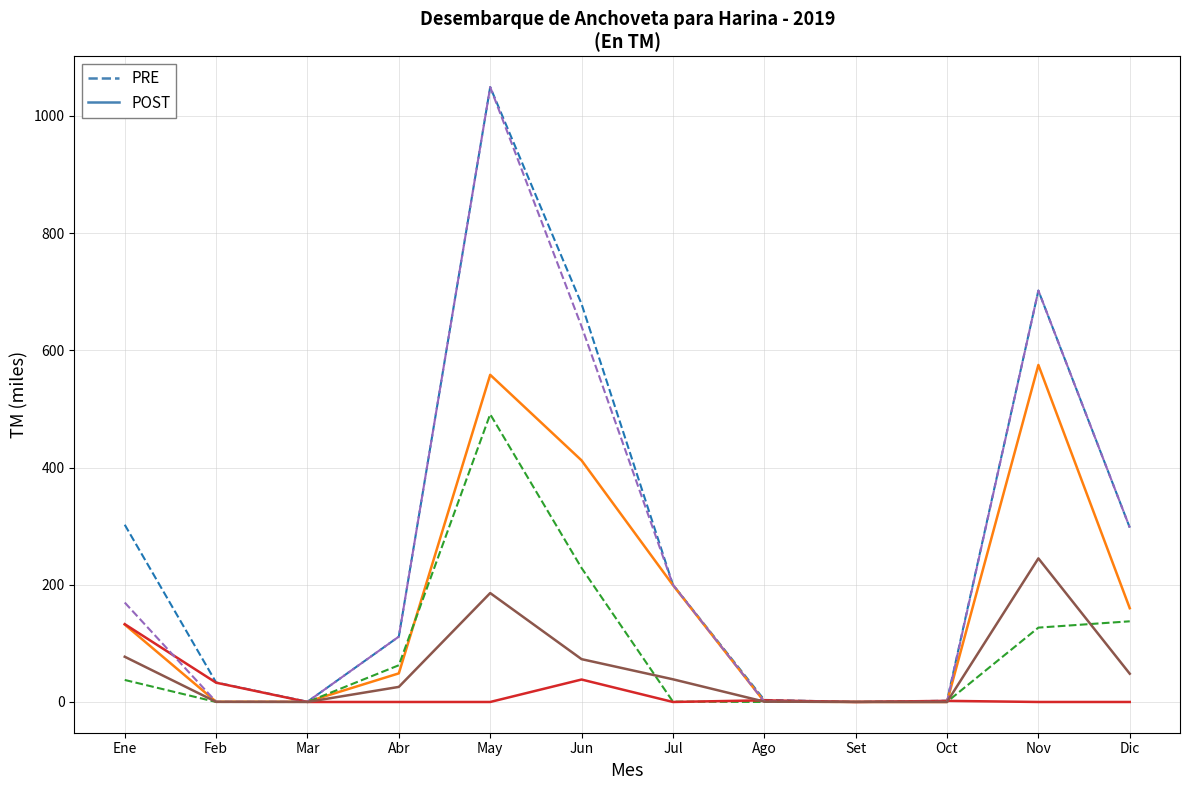

What is the difference between the maximum and minimum values in the PRE series?

1049.2